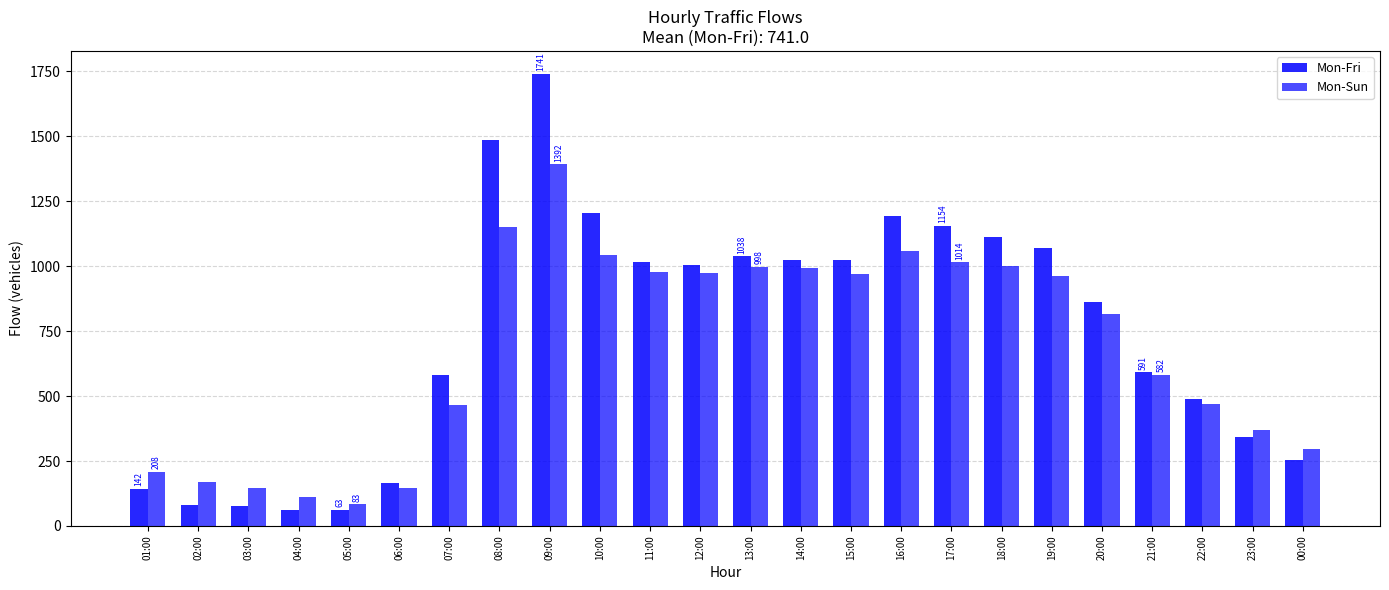

What is the average value of the Mon-Sun series?

683